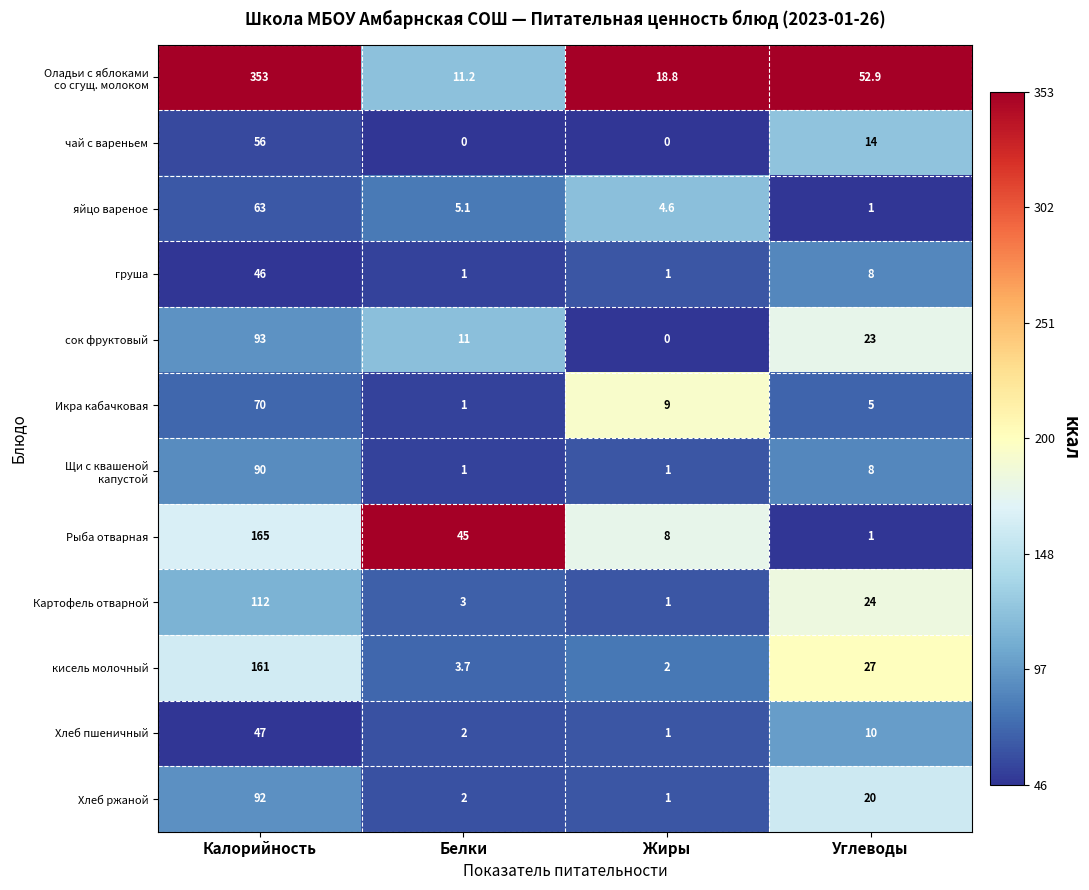

Where is Хлеб пшеничный nearest to the value 24?

Углеводы